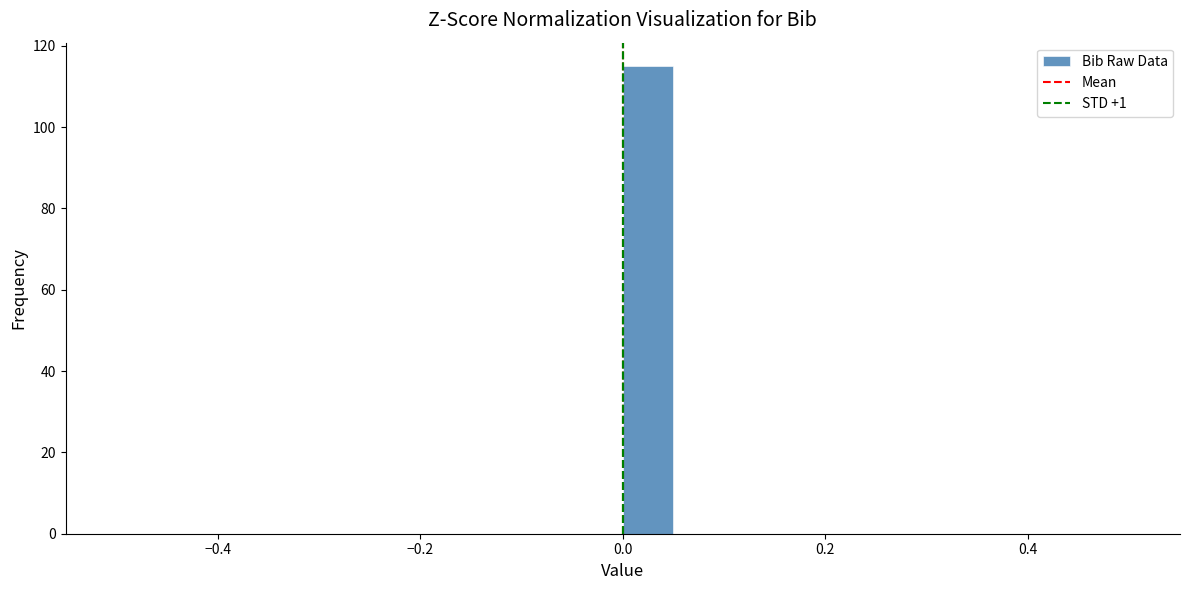

Read against the x-axis, roughly where is the centre of the tallest bar?

0.02